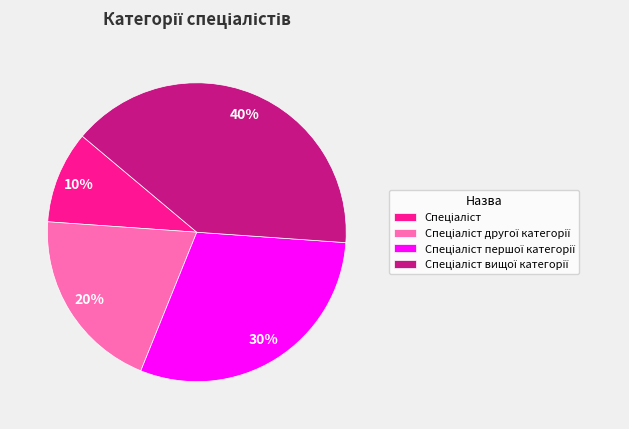

Is there any slice that represents more than half of the pie?

No